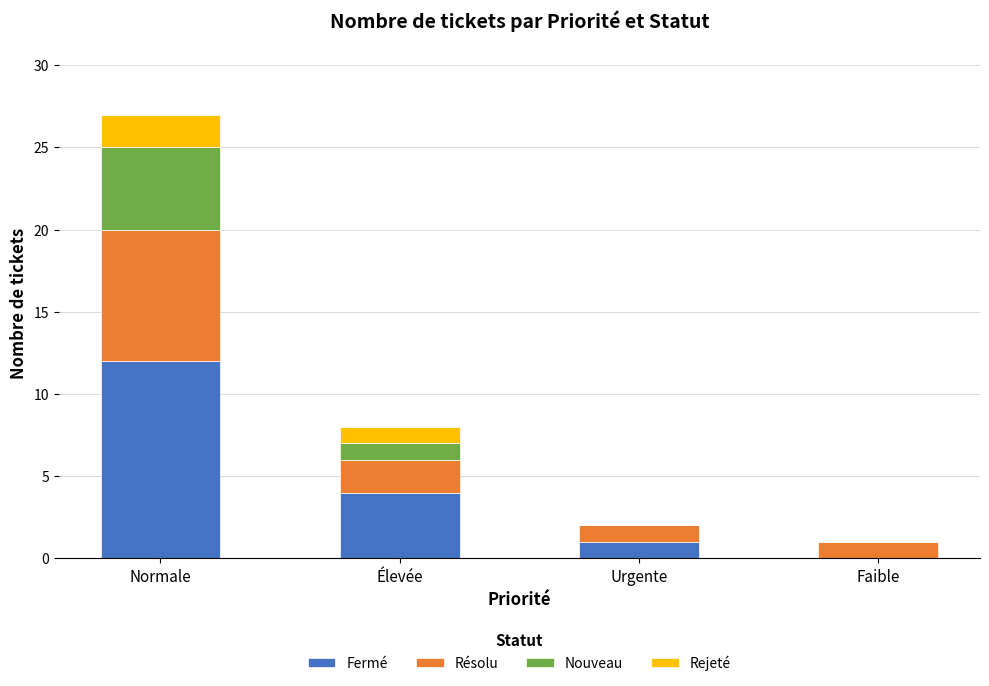

At which category is the sum across all series the highest?

Normale